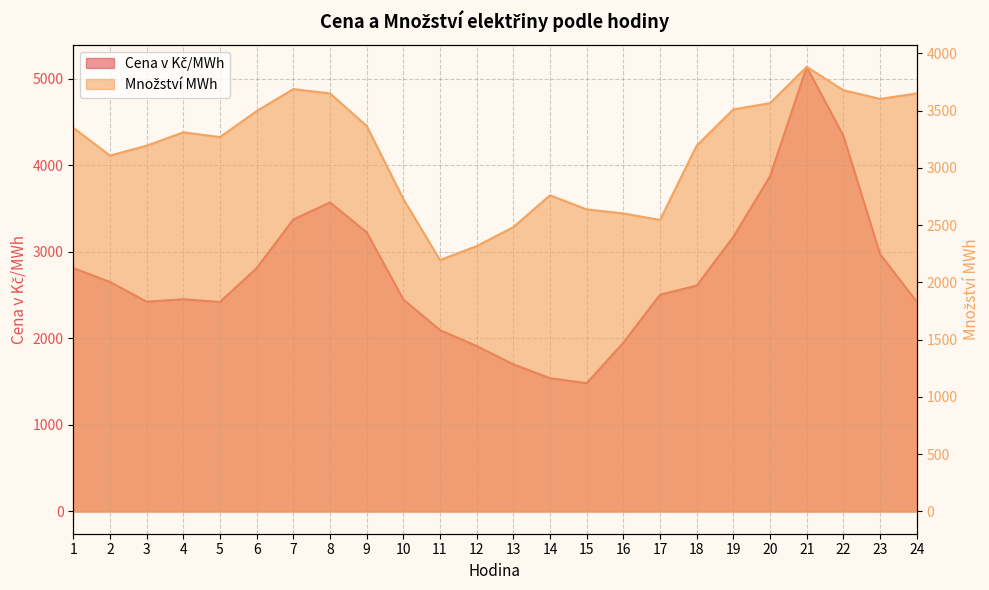

Where is the first local maximum for Množství MWh?

4